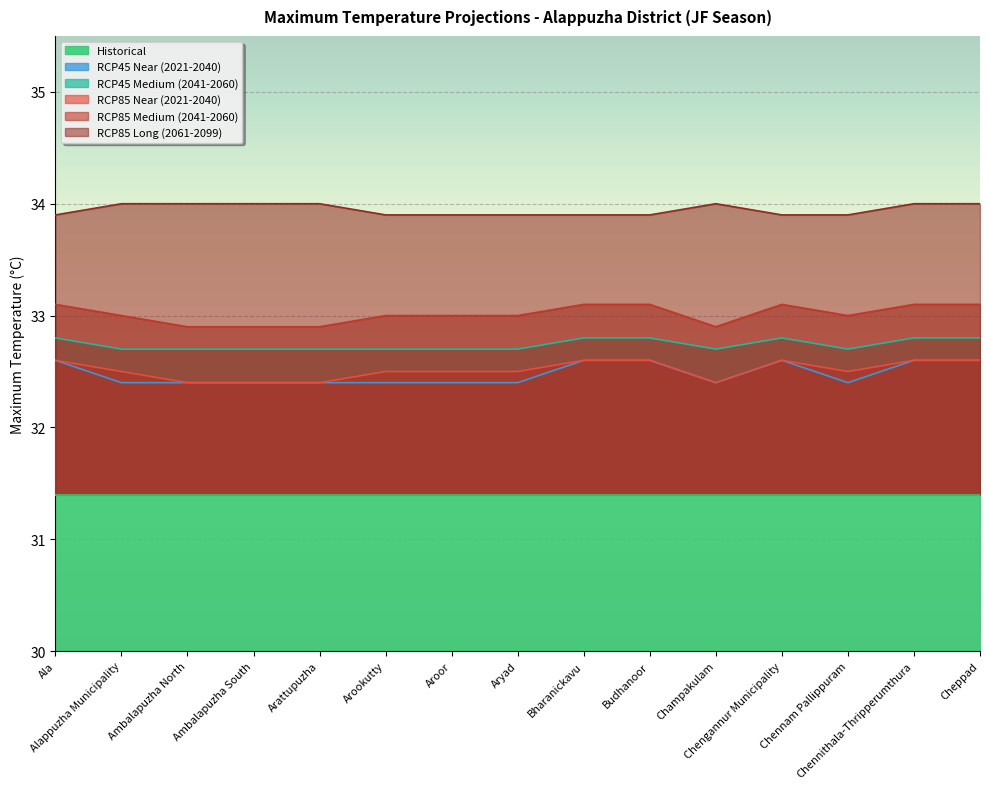

Reading left to right, list all the values displayed in this chart.

RCP45 Near (2021-2040): Ala=32.6	Alappuzha Municipality=32.4	Ambalapuzha North=32.4	Ambalapuzha South=32.4	Arattupuzha=32.4	Arookutty=32.4	Aroor=32.4	Aryad=32.4	Bharanickavu=32.6	Budhanoor=32.6	Champakulam=32.4	Chengannur Municipality=32.6	Chennam Pallippuram=32.4	Chennithala-Thripperumthura=32.6	Cheppad=32.6
RCP45 Medium (2041-2060): Ala=32.8	Alappuzha Municipality=32.7	Ambalapuzha North=32.7	Ambalapuzha South=32.7	Arattupuzha=32.7	Arookutty=32.7	Aroor=32.7	Aryad=32.7	Bharanickavu=32.8	Budhanoor=32.8	Champakulam=32.7	Chengannur Municipality=32.8	Chennam Pallippuram=32.7	Chennithala-Thripperumthura=32.8	Cheppad=32.8
RCP85 Near (2021-2040): Ala=32.6	Alappuzha Municipality=32.5	Ambalapuzha North=32.4	Ambalapuzha South=32.4	Arattupuzha=32.4	Arookutty=32.5	Aroor=32.5	Aryad=32.5	Bharanickavu=32.6	Budhanoor=32.6	Champakulam=32.4	Chengannur Municipality=32.6	Chennam Pallippuram=32.5	Chennithala-Thripperumthura=32.6	Cheppad=32.6
RCP85 Medium (2041-2060): Ala=33.1	Alappuzha Municipality=33.0	Ambalapuzha North=32.9	Ambalapuzha South=32.9	Arattupuzha=32.9	Arookutty=33.0	Aroor=33.0	Aryad=33.0	Bharanickavu=33.1	Budhanoor=33.1	Champakulam=32.9	Chengannur Municipality=33.1	Chennam Pallippuram=33.0	Chennithala-Thripperumthura=33.1	Cheppad=33.1
RCP85 Long (2061-2099): Ala=33.9	Alappuzha Municipality=34.0	Ambalapuzha North=34.0	Ambalapuzha South=34.0	Arattupuzha=34.0	Arookutty=33.9	Aroor=33.9	Aryad=33.9	Bharanickavu=33.9	Budhanoor=33.9	Champakulam=34.0	Chengannur Municipality=33.9	Chennam Pallippuram=33.9	Chennithala-Thripperumthura=34.0	Cheppad=34.0